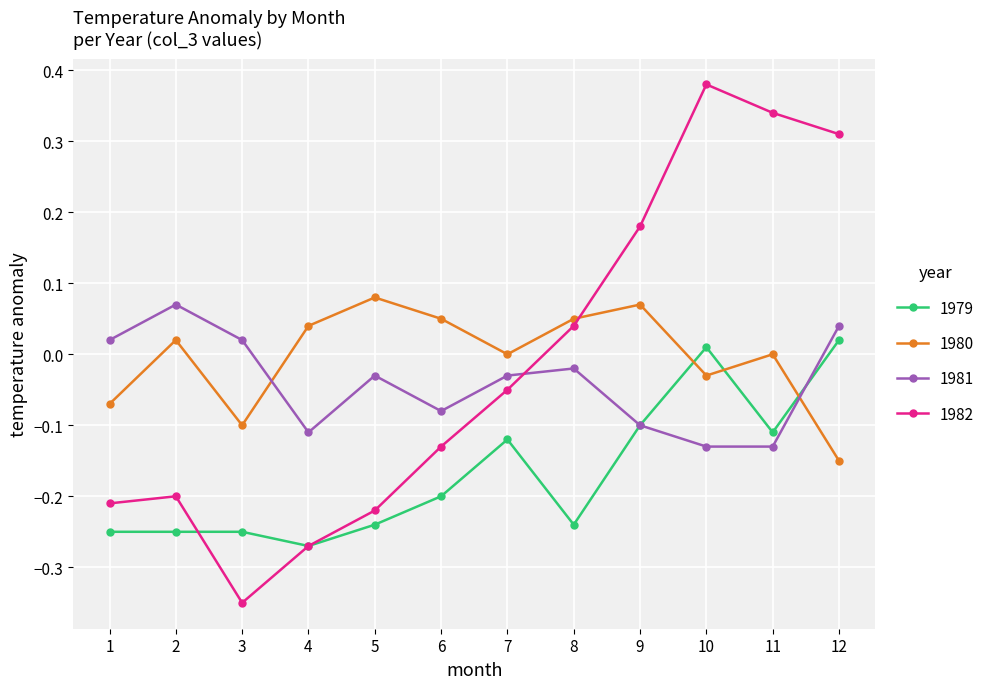

In 1981, how many points are higher than both neighbors (excluding endpoints)?

3